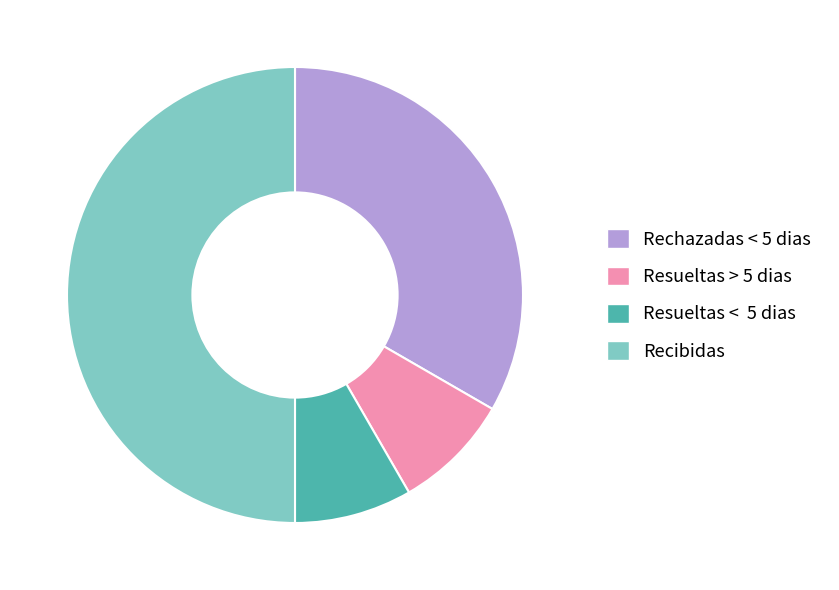

Do Resueltas > 5 dias and Resueltas < 5 dias together represent more than half of the pie?

No